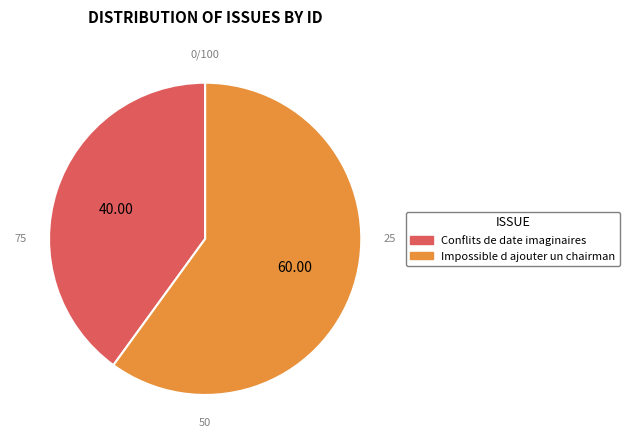

Which slice represents more than half of the pie?

Impossible d ajouter un chairman